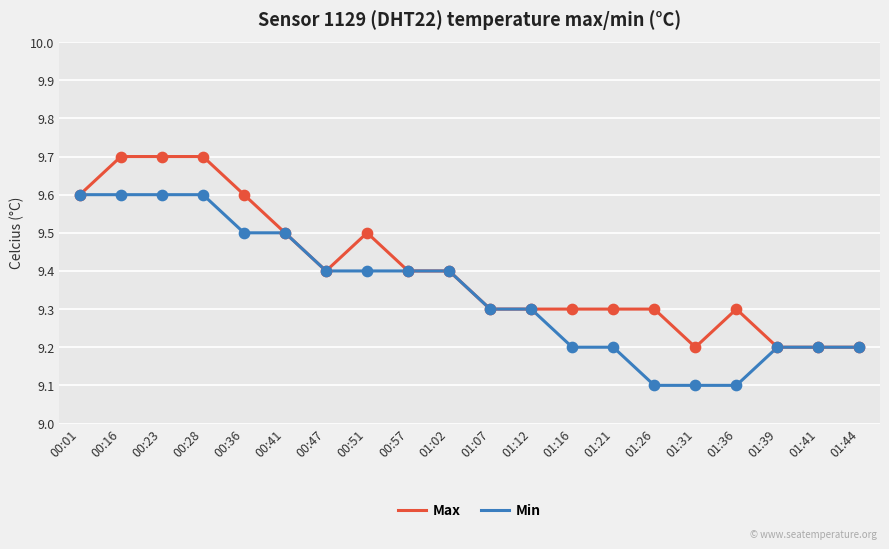

What are all the series names shown in the legend?

Max, Min